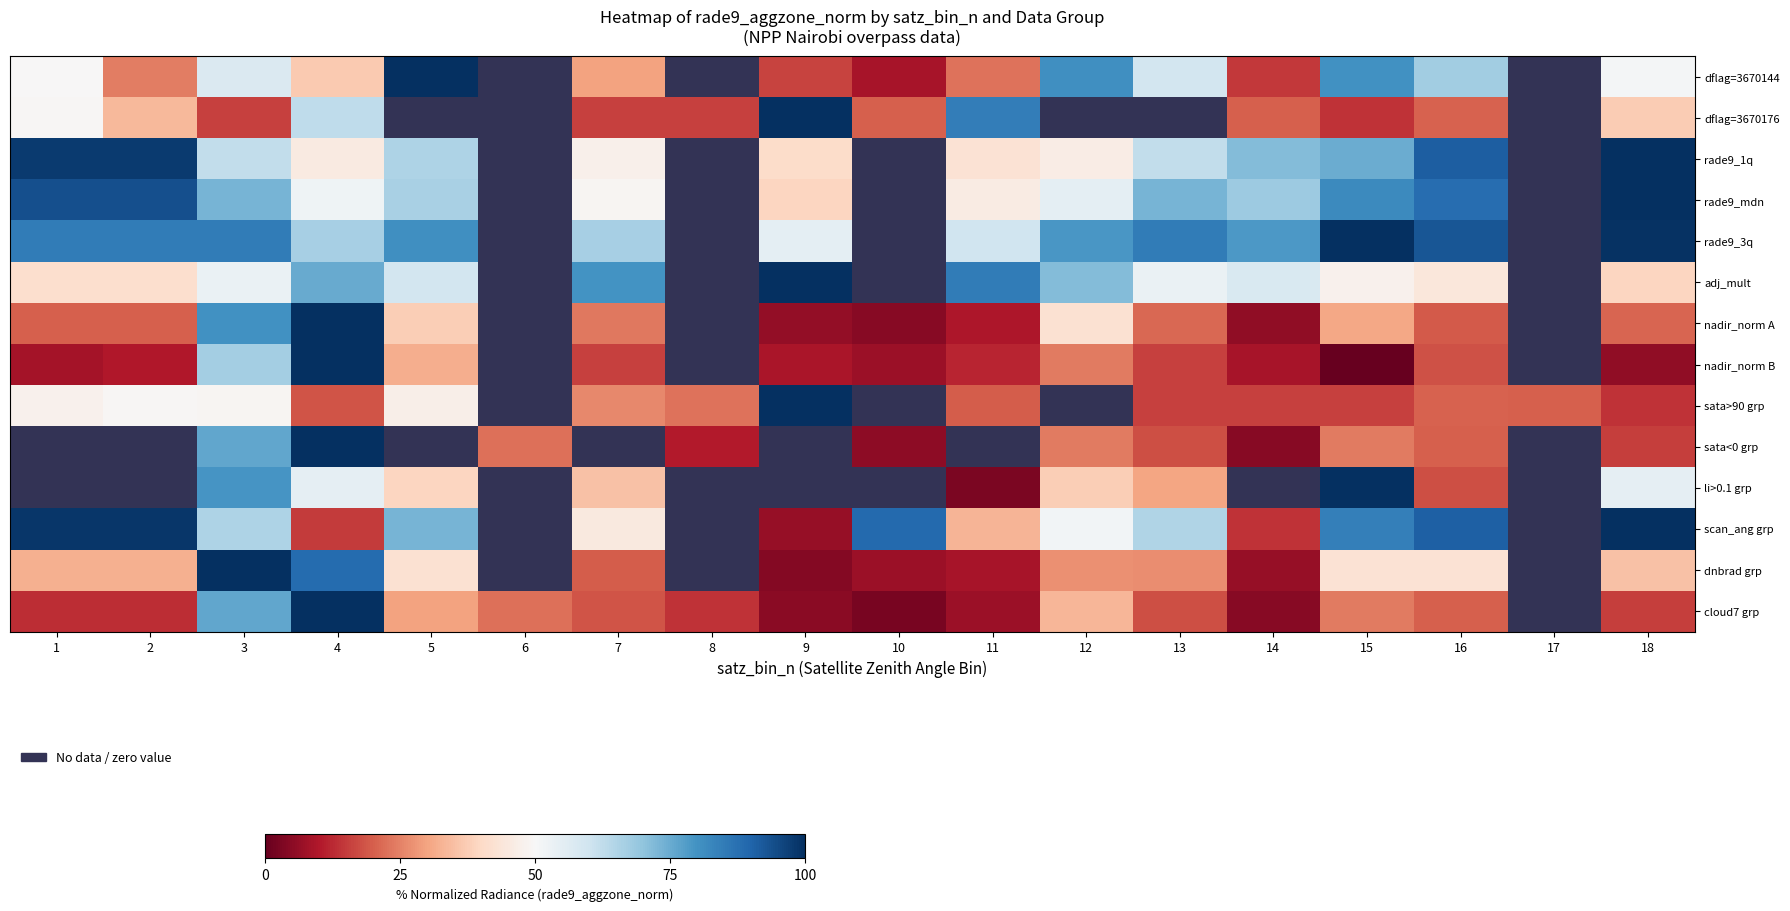

How many series are shown in this chart?

14